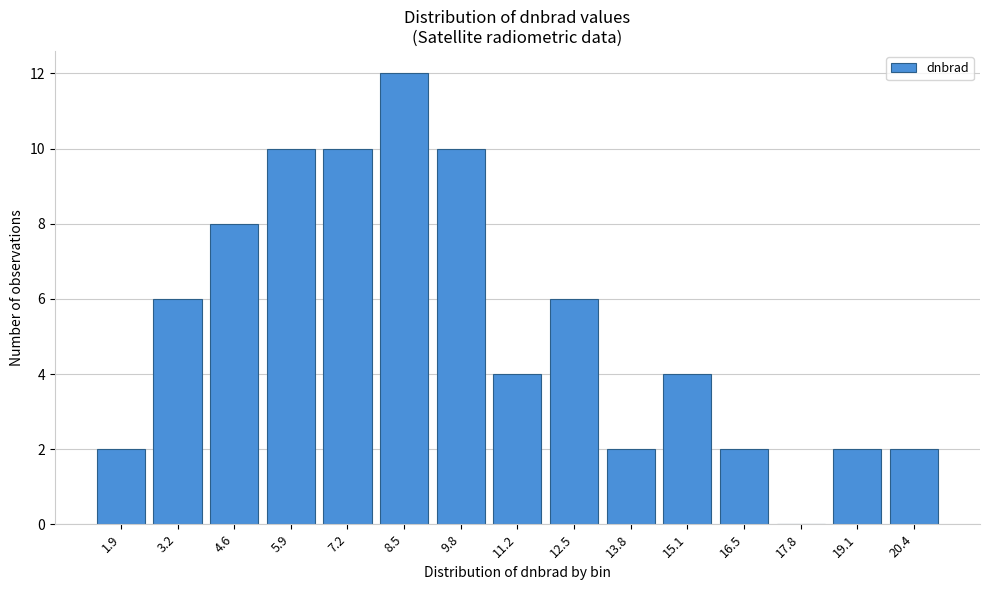

Reading right to left, what are all the values shown in this chart?

20.4=2	19.1=2	17.8=0	16.5=2	15.1=4	13.8=2	12.5=6	11.2=4	9.8=10	8.5=12	7.2=10	5.9=10	4.6=8	3.2=6	1.9=2